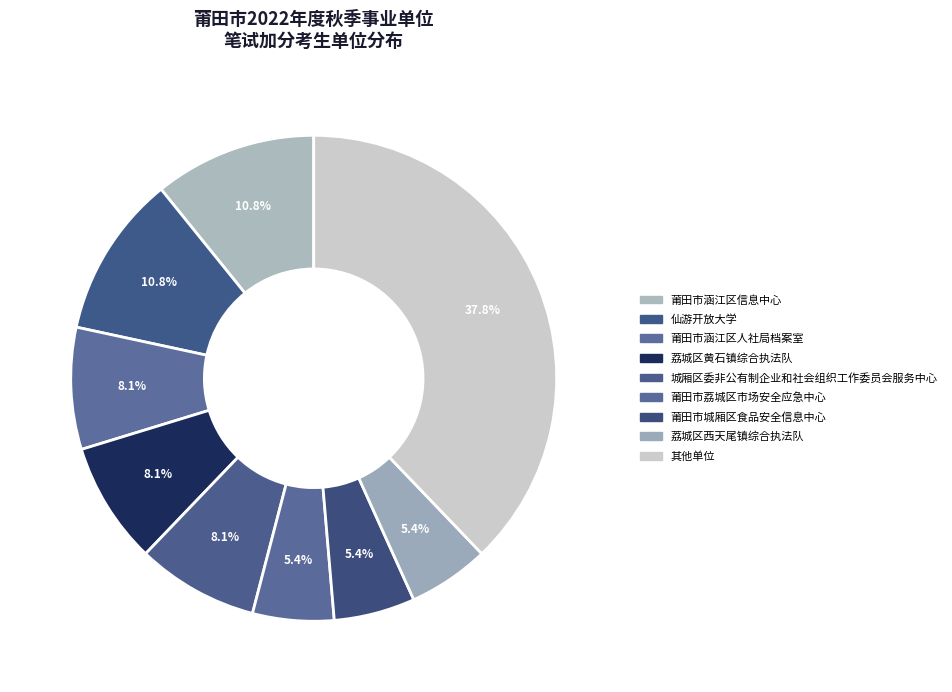

How many slices are in this pie chart?

9